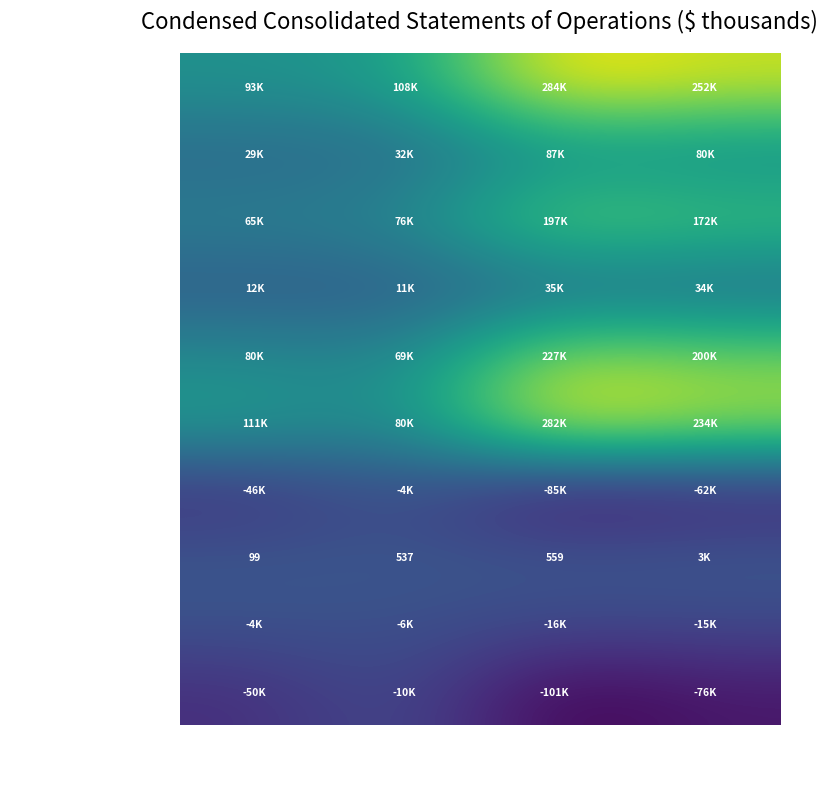

The Interest income series shows 134 at 3M Sep-2021. True or false?

False